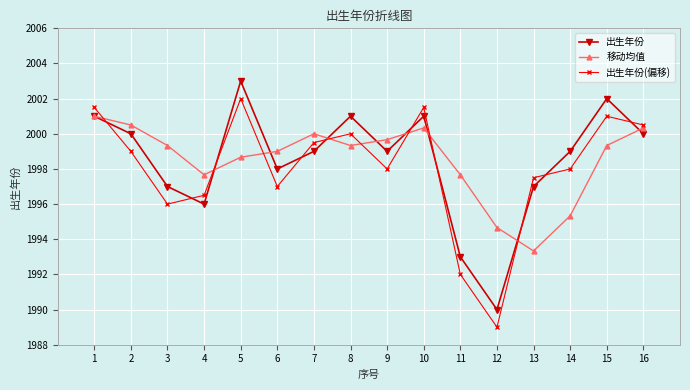

Which series ends up on top after the final intersection of 出生年份 and 出生年份(偏移)?

出生年份(偏移)